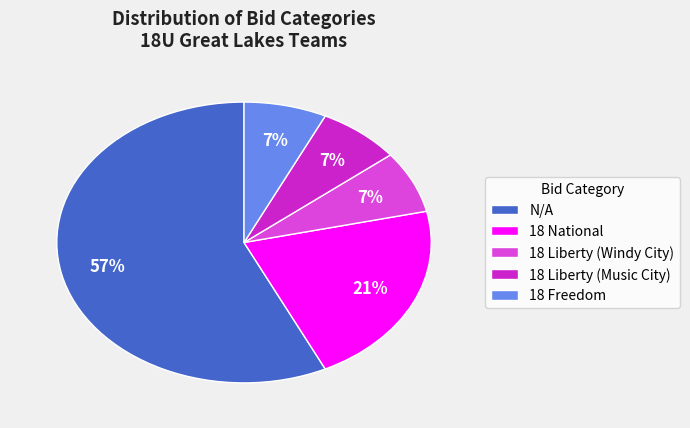

To the nearest percent, what is the difference between the 18 Freedom and 18 National slice percentages?

14%